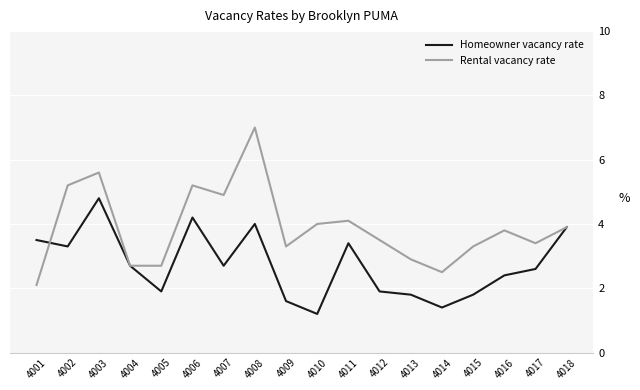

What is the difference between the maximum and minimum values in the Rental vacancy rate series?

4.9